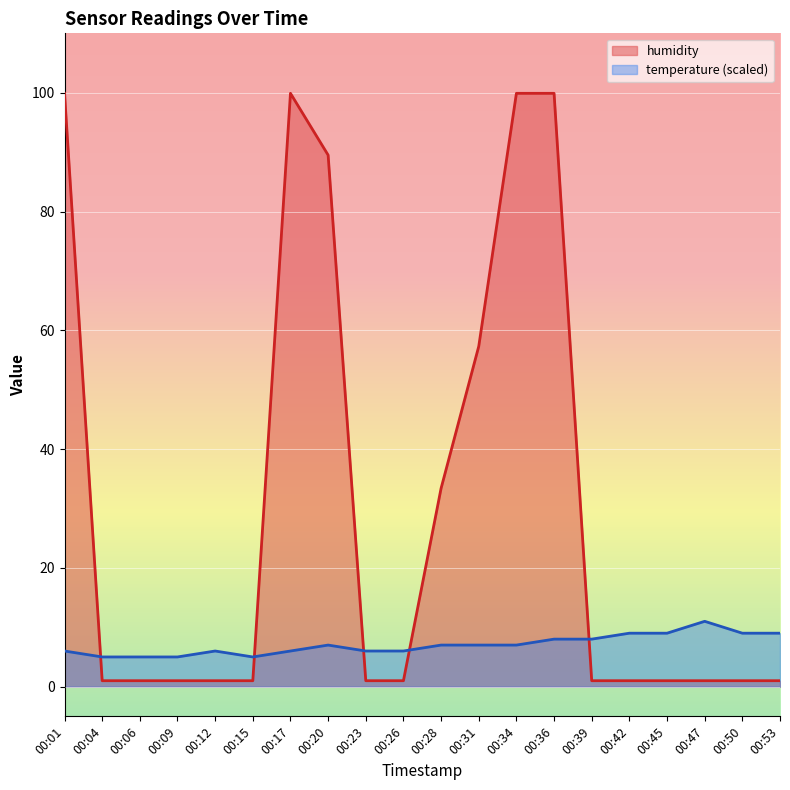

What is the sum of all temperature values?

141.0